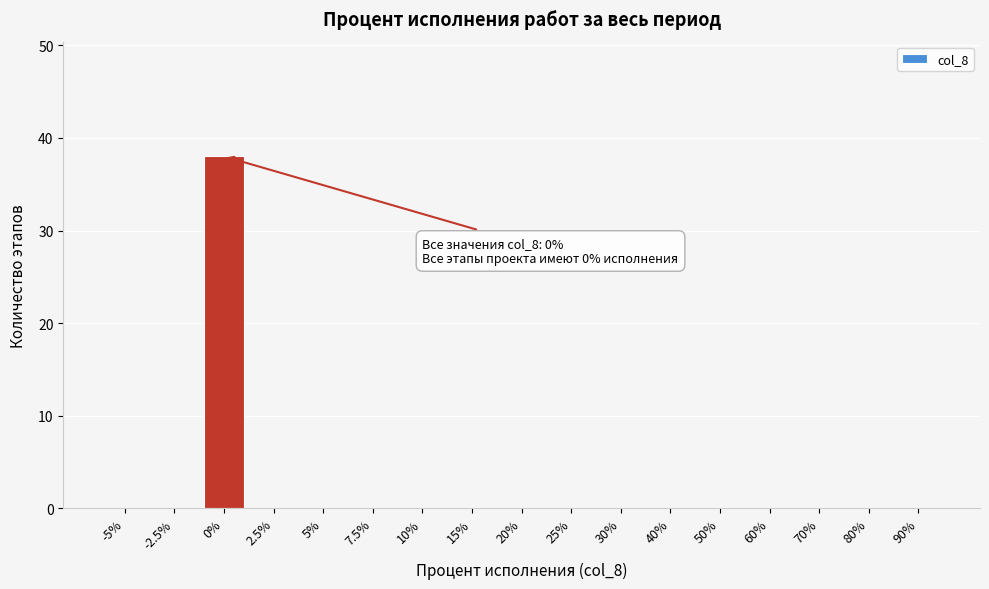

Reading left to right, transcribe all the data shown in this chart.

-5%=0	-2.5%=0	0%=38	2.5%=0	5%=0	7.5%=0	10%=0	15%=0	20%=0	25%=0	30%=0	40%=0	50%=0	60%=0	70%=0	80%=0	90%=0